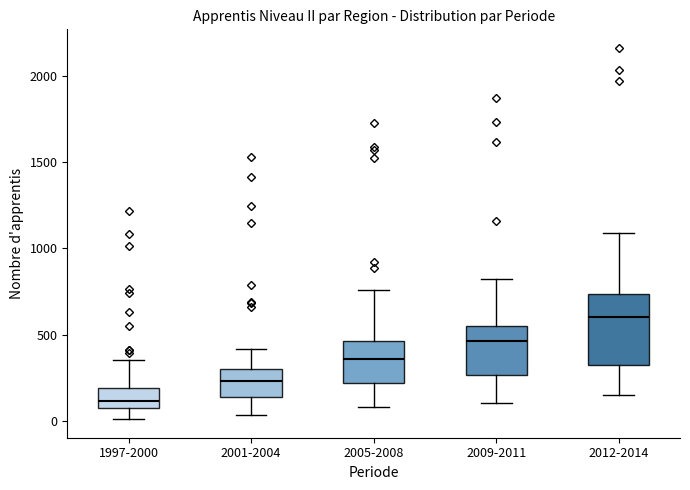

Reading left to right, read every box against the y-axis: the position of its median line, the range the box covers, and the ends of its whiskers. The values are not printed on the chart, so give them approximately, as read against the axis.

1997-2000: median 100 (just above the box's lower edge), box 100 to 200, whiskers 0 to 350
2001-2004: median 250, box 150 to 300, whiskers 50 to 400
2005-2008: median 350, box 200 to 450, whiskers 100 to 750
2009-2011: median 450, box 250 to 550, whiskers 100 to 800
2012-2014: median 600, box 300 to 750, whiskers 150 to 1100